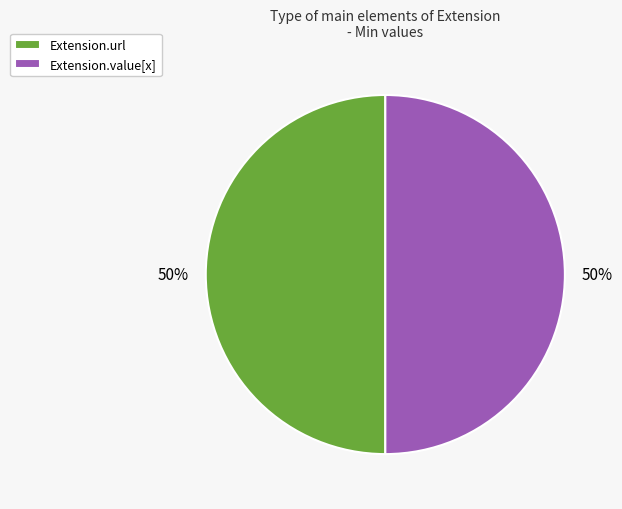

Count the number of slices in the pie.

2